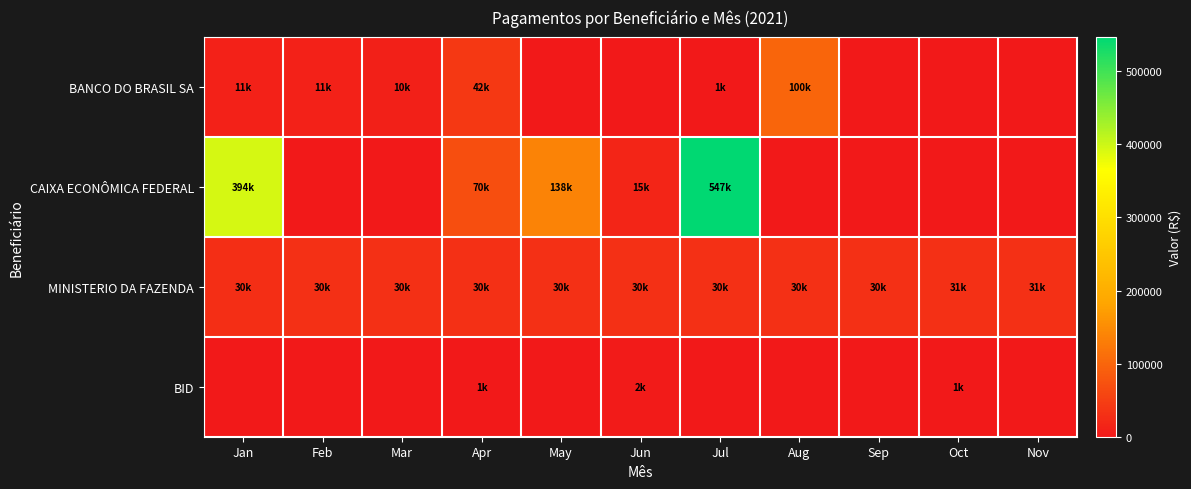

What is the difference between the highest and lowest values at Nov?

30691.7